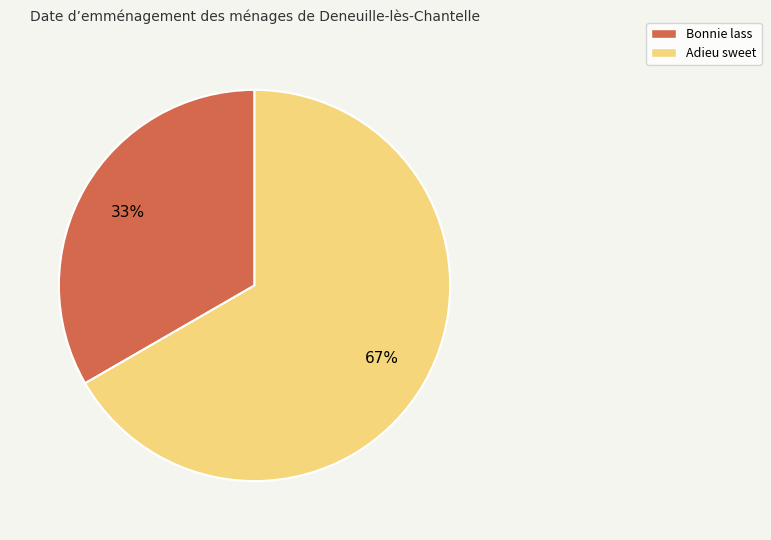

Do Bonnie lass and Adieu sweet together represent more than half of the pie?

Yes